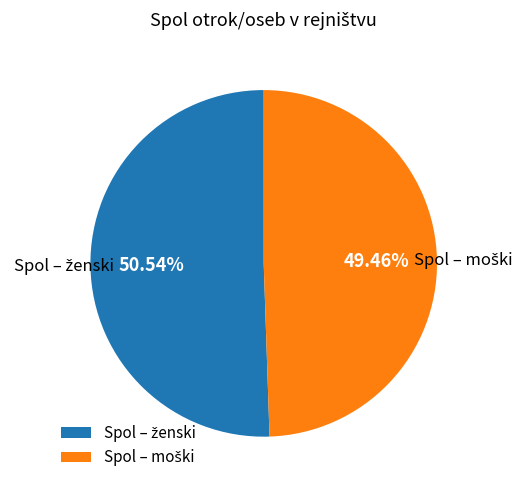

Does any single category account for the majority?

Yes